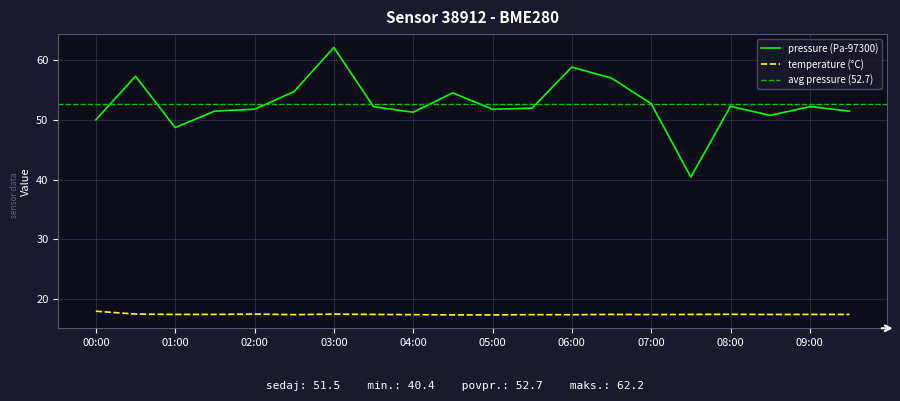

What is the label of the 11th point from the left?

05:00